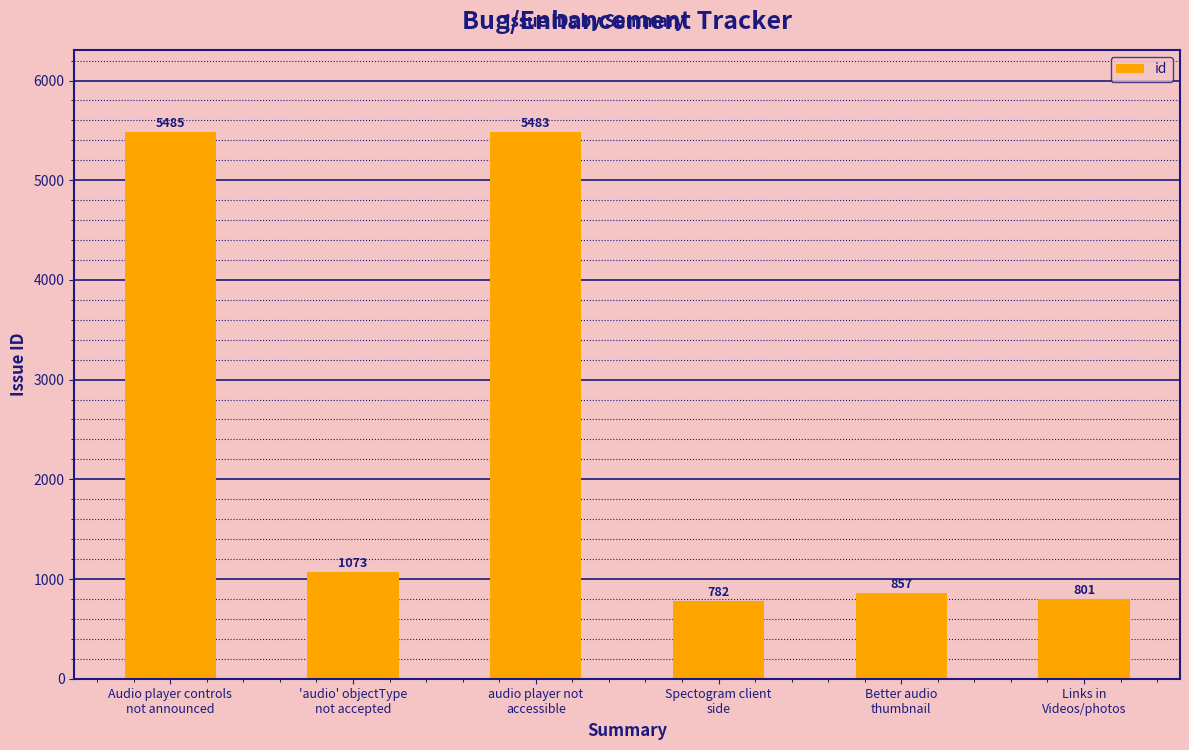

Does the chart contain stacked bars?

No